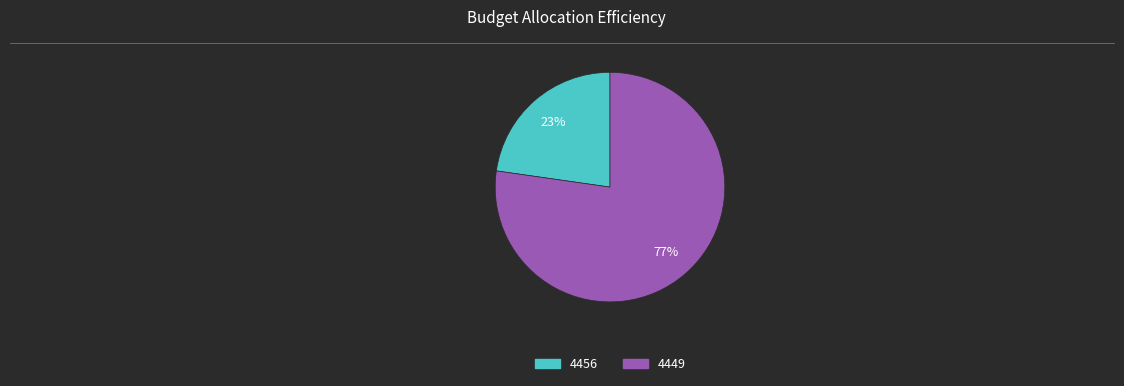

To the nearest percent, what is the average slice percentage?

50%